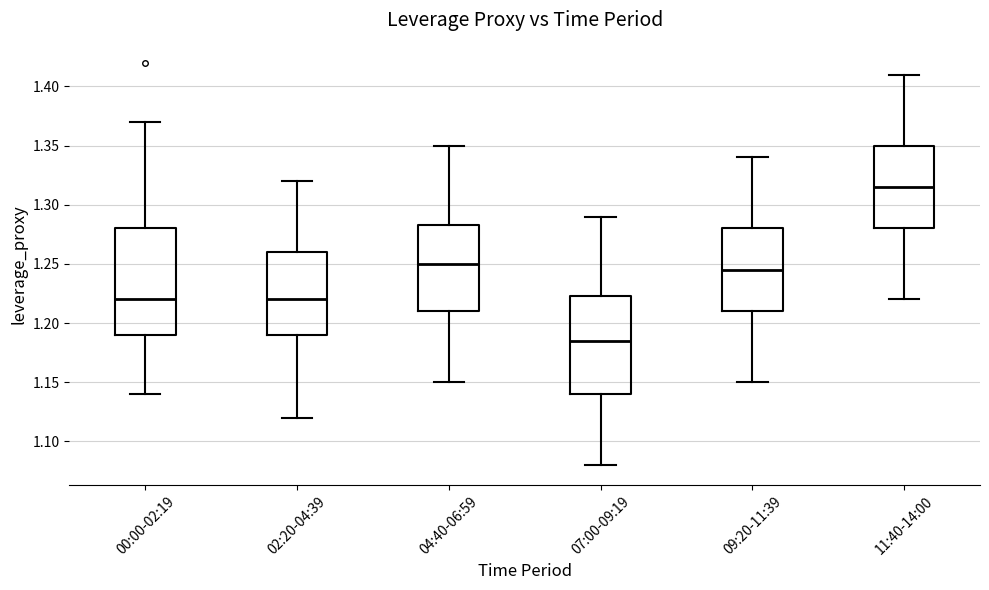

Which box is the tallest, from its lower edge to its upper edge?

00:00-02:19